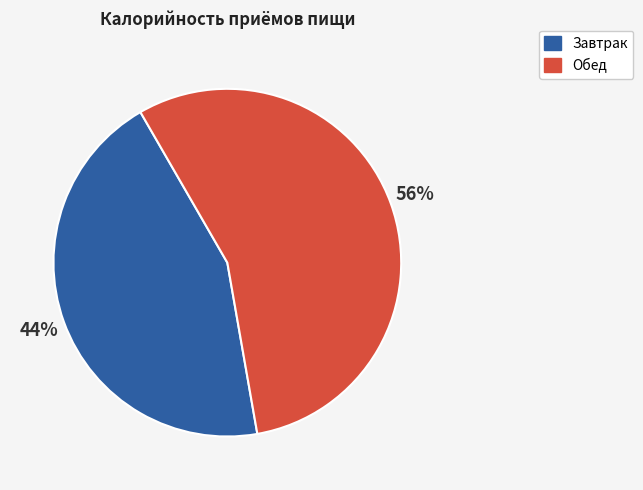

To the nearest percent, what percentage of the pie is Завтрак?

44%